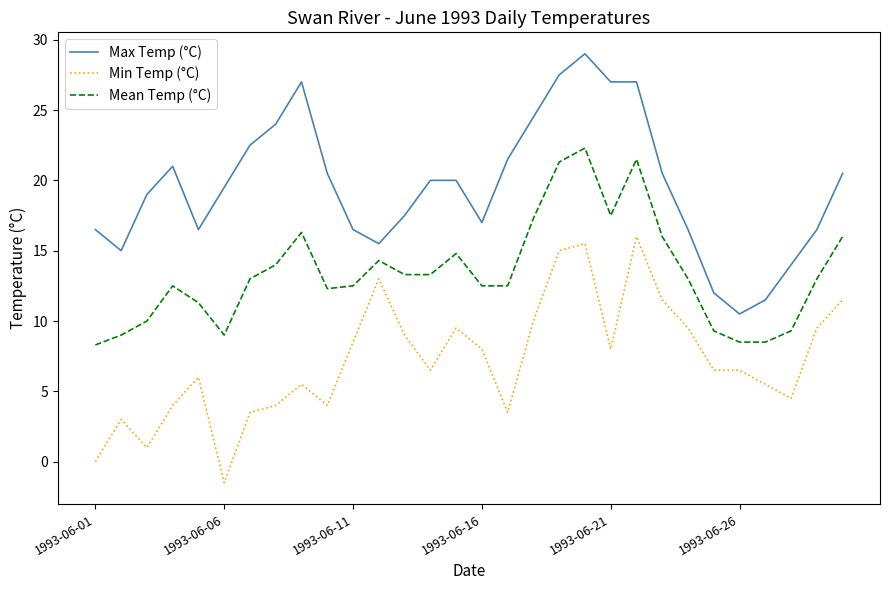

Rank the series by their average value, from lowest to highest.

Min Temp (°C), Mean Temp (°C), Max Temp (°C)